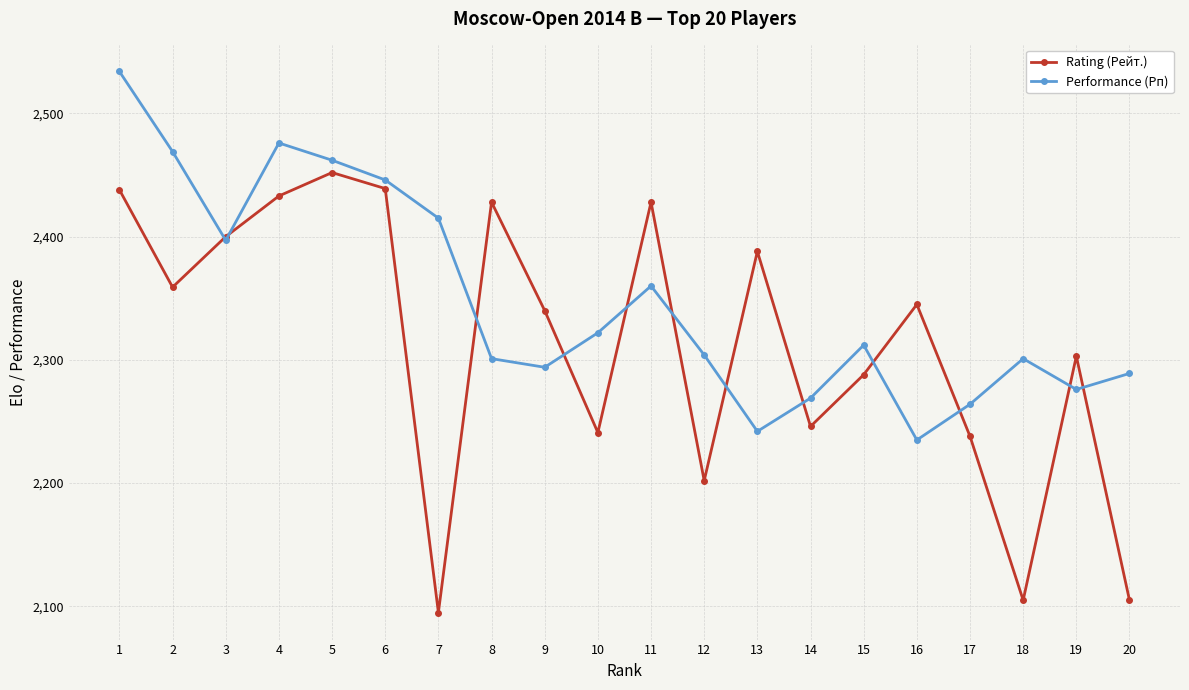

What is the average value of the Rating (Рейт.) series?

2314